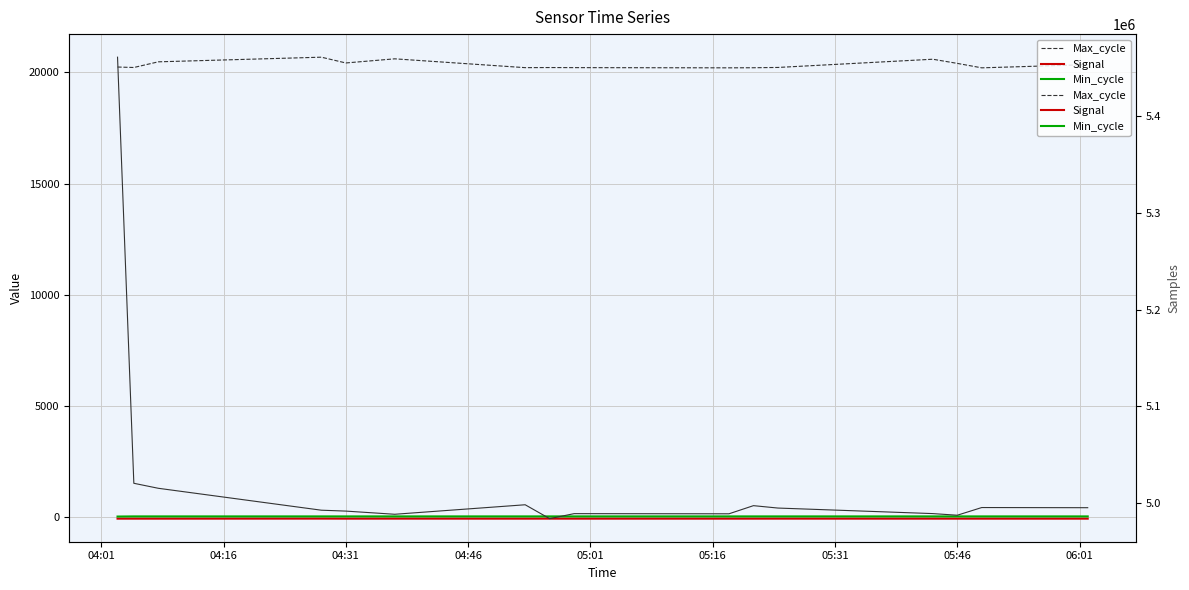

Reading left to right, what are all the values shown in this chart?

Max_cycle: 20246	20225	20480	20689	20429	20615	20218	20223	20219	20210	20214	20227	20597	20410	20210	20353
Signal: -73	-73	-73	-71	-73	-72	-73	-72	-73	-73	-73	-72	-73	-73	-73	-73
Min_cycle: 22	28	28	28	28	28	28	28	28	28	28	28	28	28	28	28
Samples: 5461226	5020167	5014990	4992308	4991380	4988093	4997935	4983560	4988740	4988589	4997006	4994530	4988788	4987100	4995056	4994891